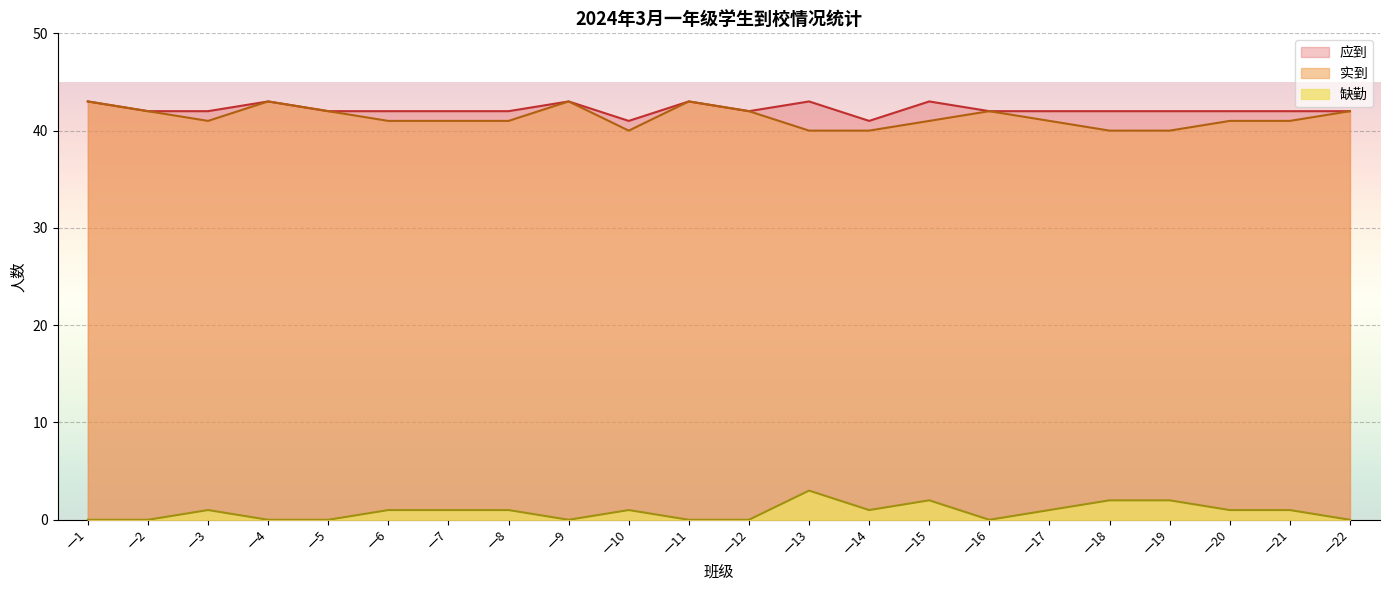

The value of 实到 at 一13 is 16. True or false?

False